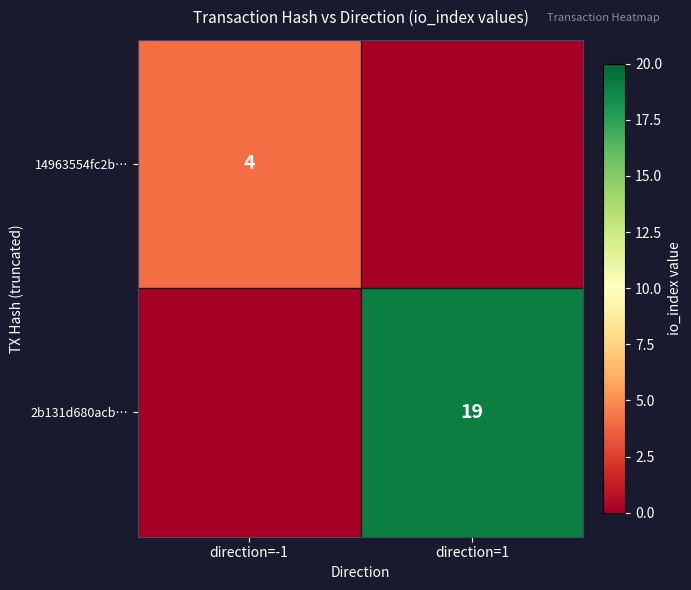

Which label corresponds to the smallest value in the chart?

direction=1